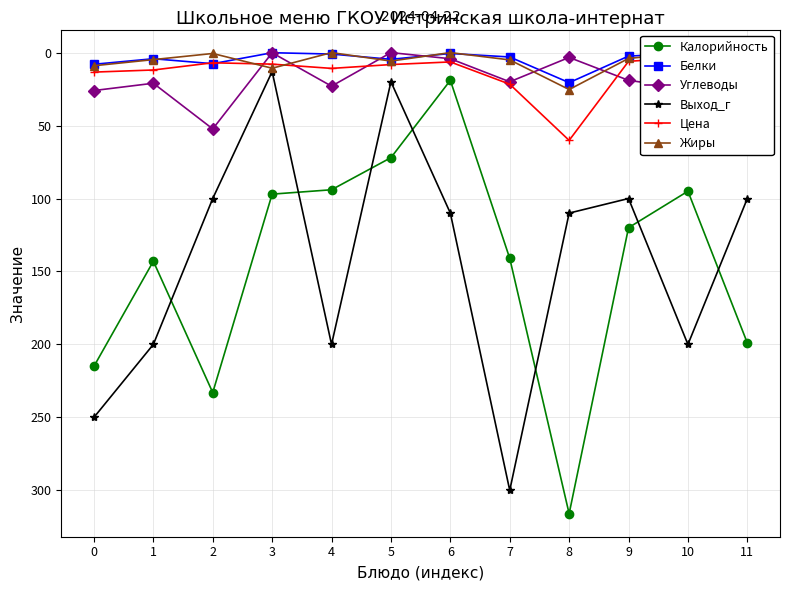

Is it true that Цена equals 4.9 at 10?

False